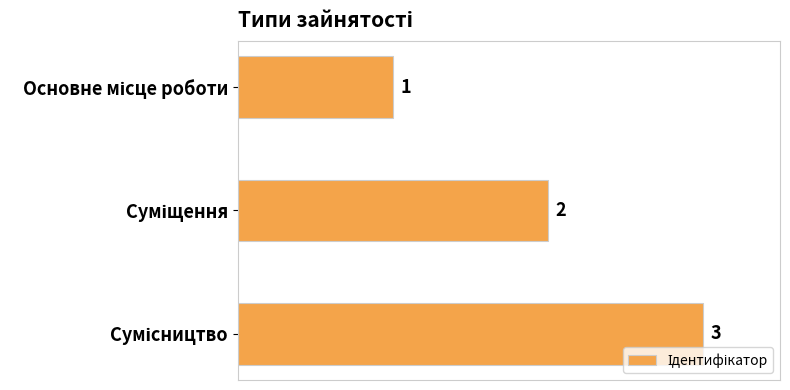

What is the sum of all values?

6